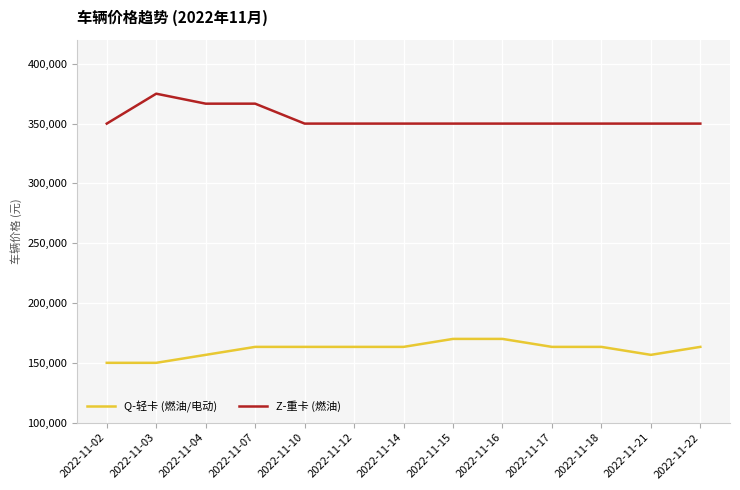

The Q-轻卡 (燃油/电动) series shows 150000.0 at 2022-11-03. True or false?

True